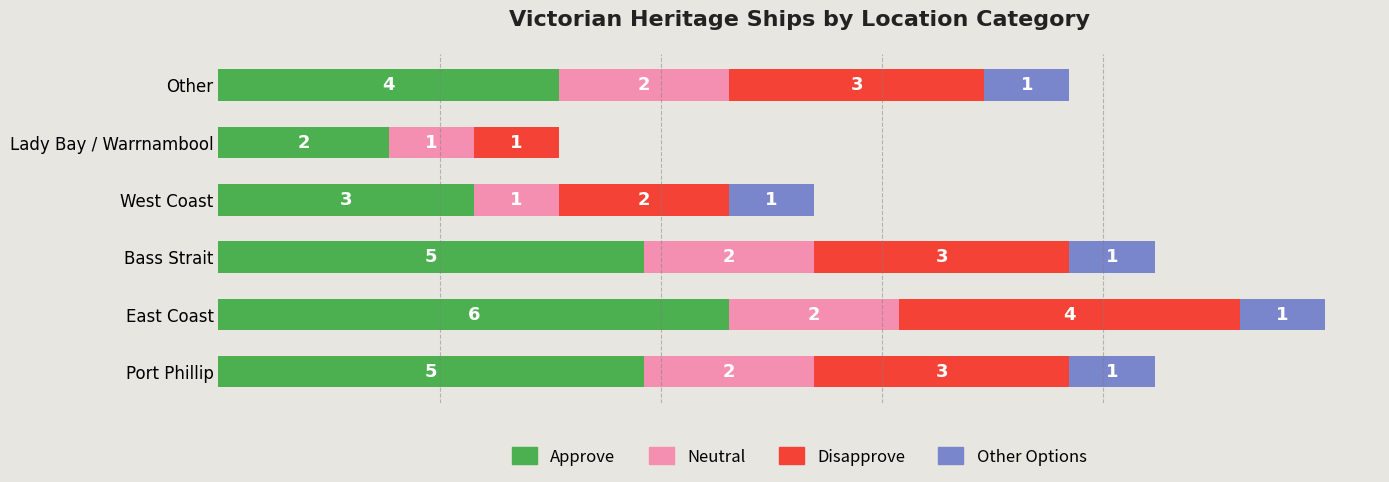

What are all the series names shown in the legend?

Approve, Neutral, Disapprove, Other Options